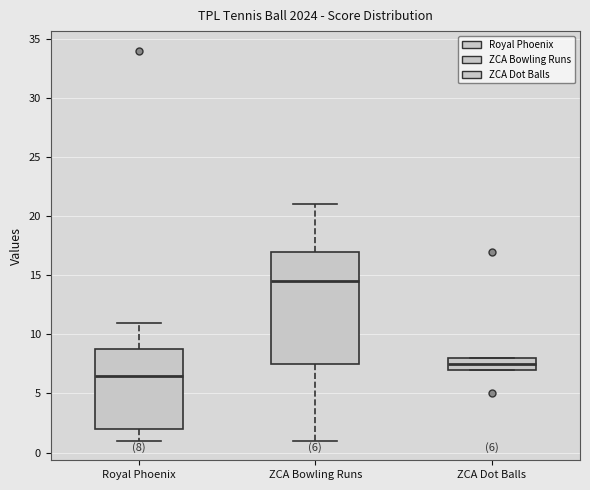

Comparing the boxes themselves (not the whiskers), which one is the tallest?

ZCA Bowling Runs